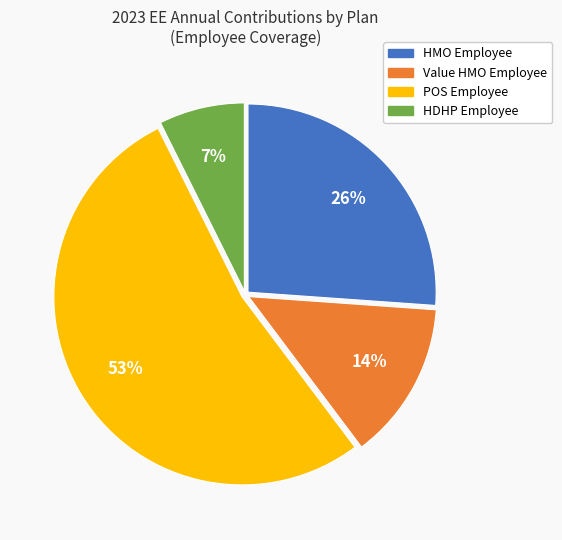

Approximately how many times larger is the value at HDHP Employee compared to HMO Employee?

0.3